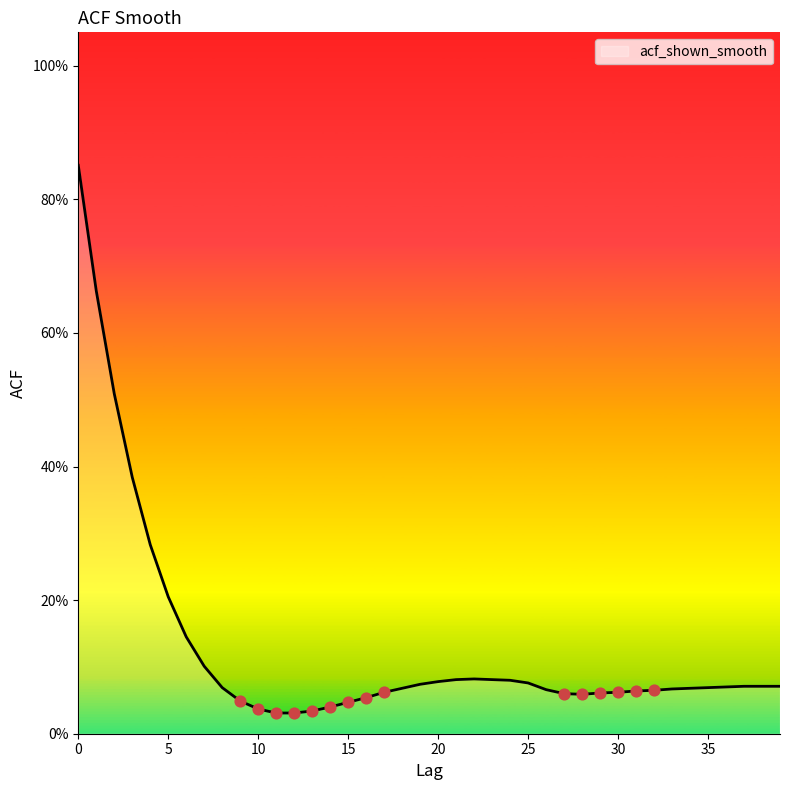

Is this an area chart (filled region under the line)?

Yes